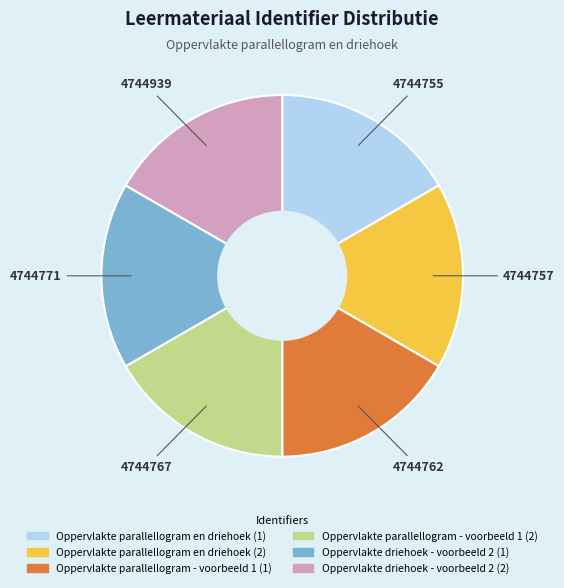

What is the ratio of the value at Oppervlakte parallellogram en driehoek (2) to the value at Oppervlakte parallellogram - voorbeeld 1 (2)?

1.0